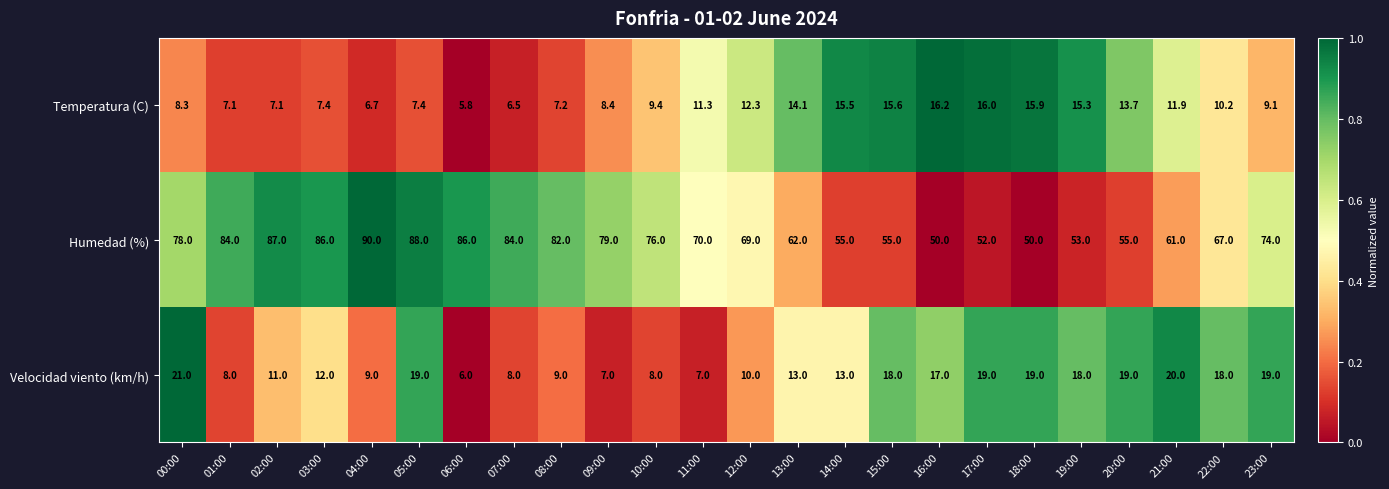

True or false: Humedad (%) has a value of 84.0 at 01:00.

True